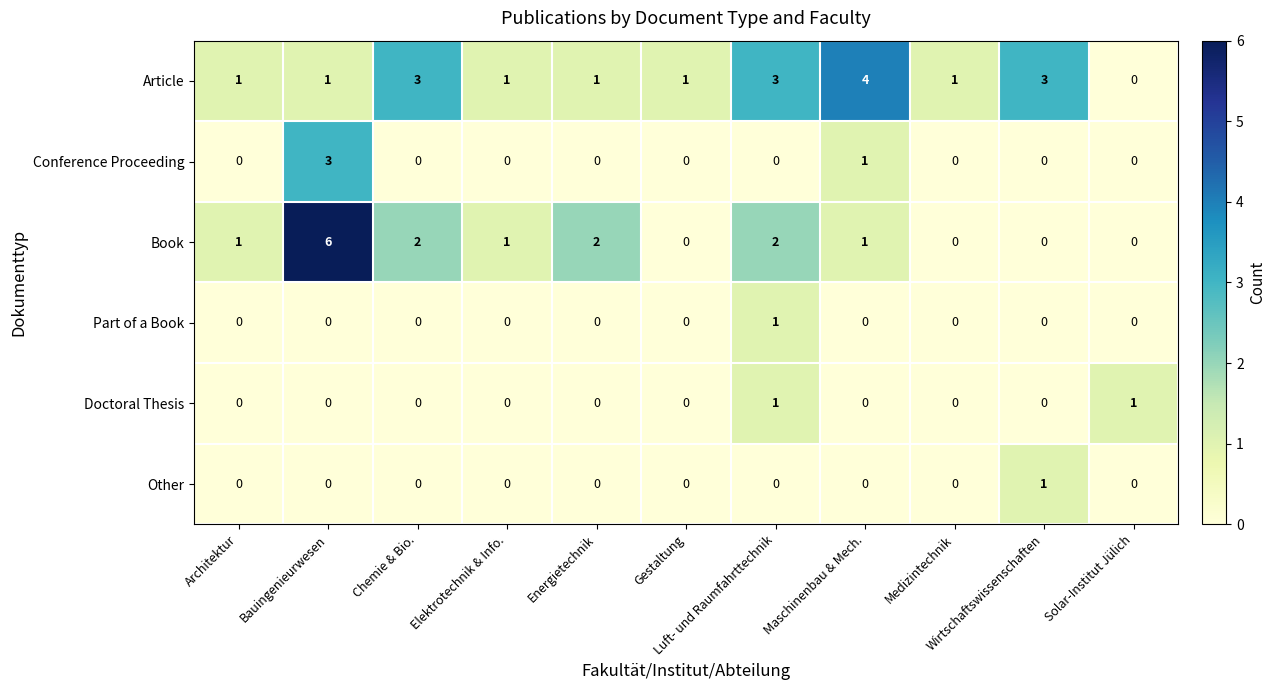

What is the difference between the maximum and second lowest values in the Conference Proceeding series?

3